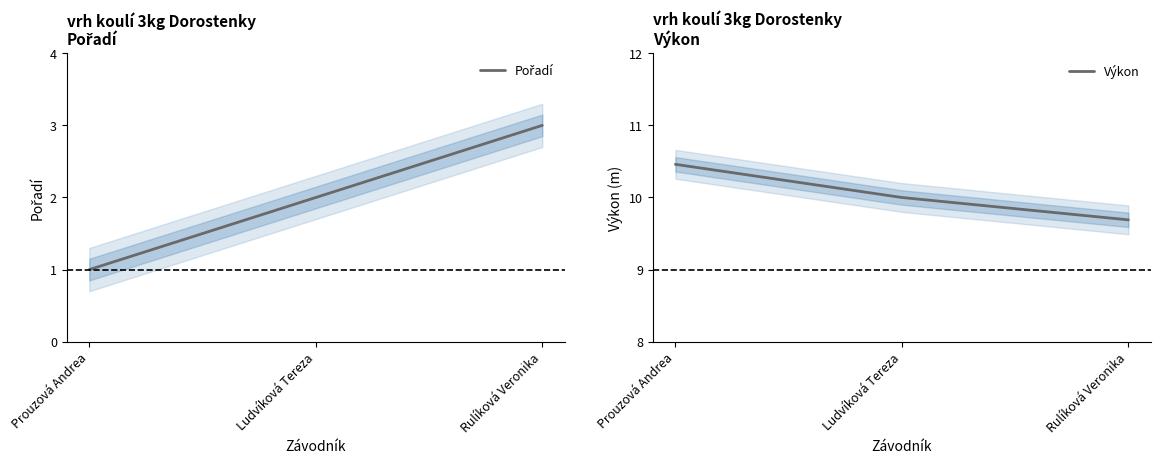

What is the difference between the maximum and second lowest values in the Výkon series?

0.5